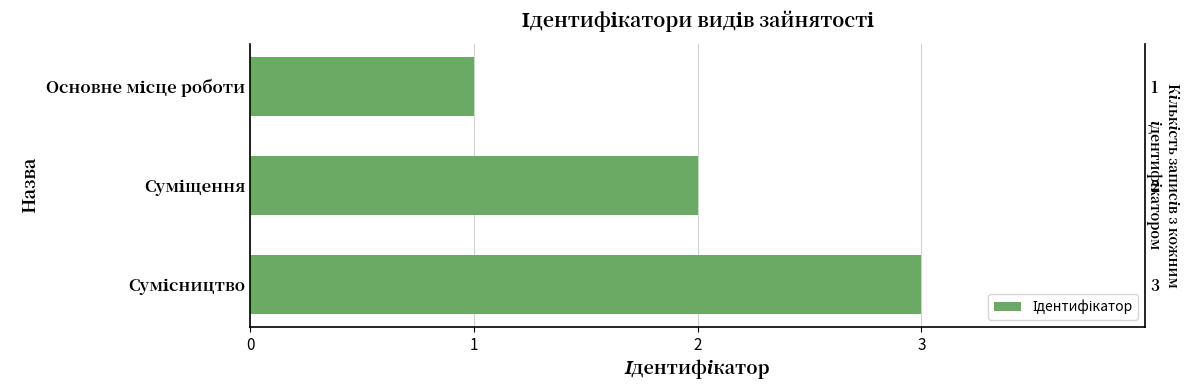

What is the ratio of the value at Основне місце роботи to the value at Суміщення?

0.5